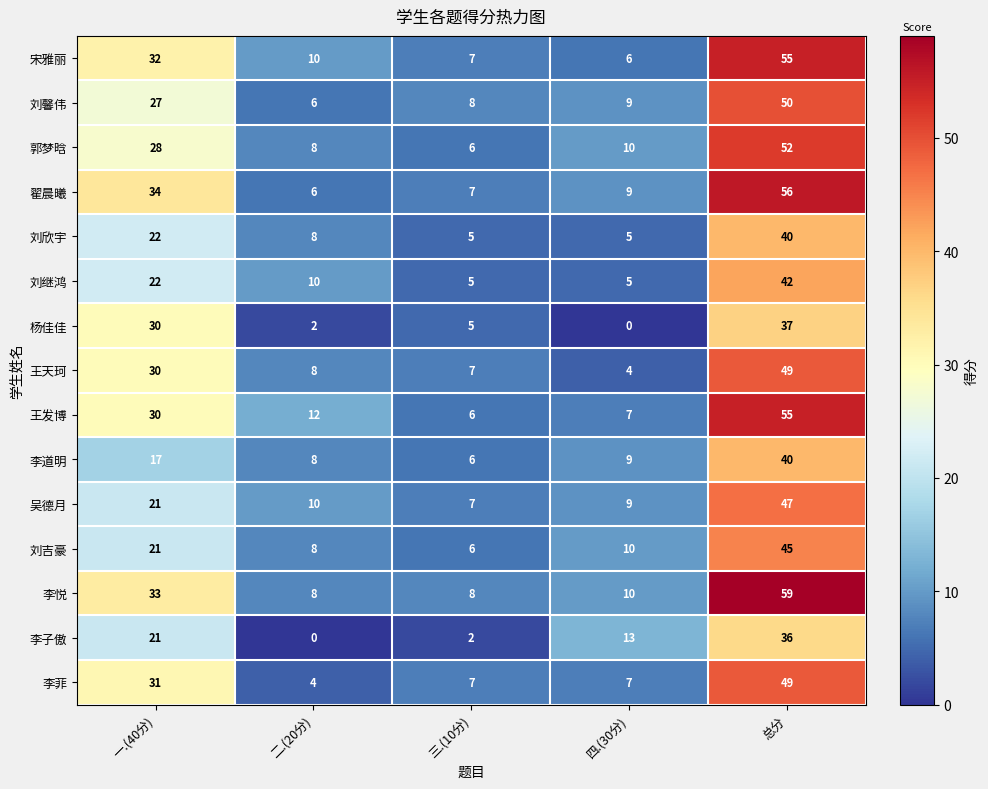

What is the greatest value displayed?

59